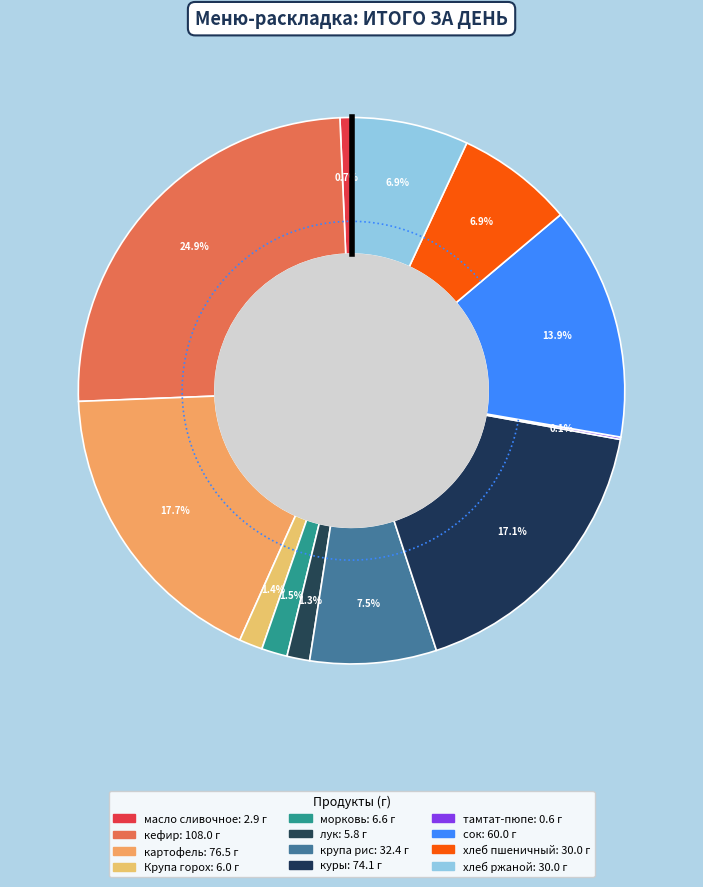

What is the change in value from лук to крупа рис?

+26.6